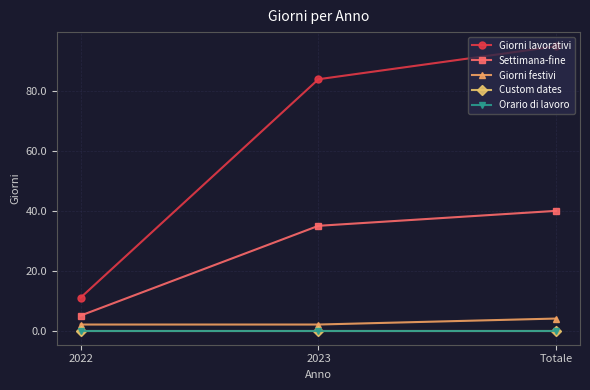

Which label corresponds to the smallest value in the chart?

2022